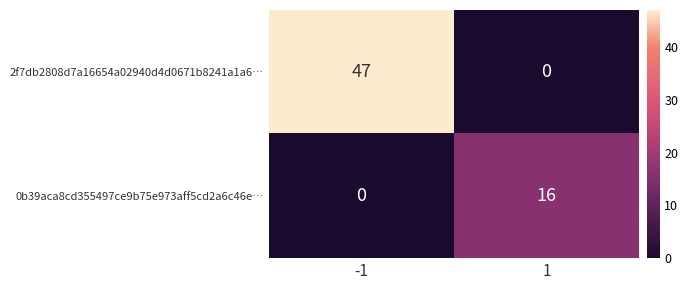

At -1, list the series in order from smallest to largest.

0b39aca8cd355497ce9b75e973aff5cd2a6c46e…, 2f7db2808d7a16654a02940d4d0671b8241a1a6…